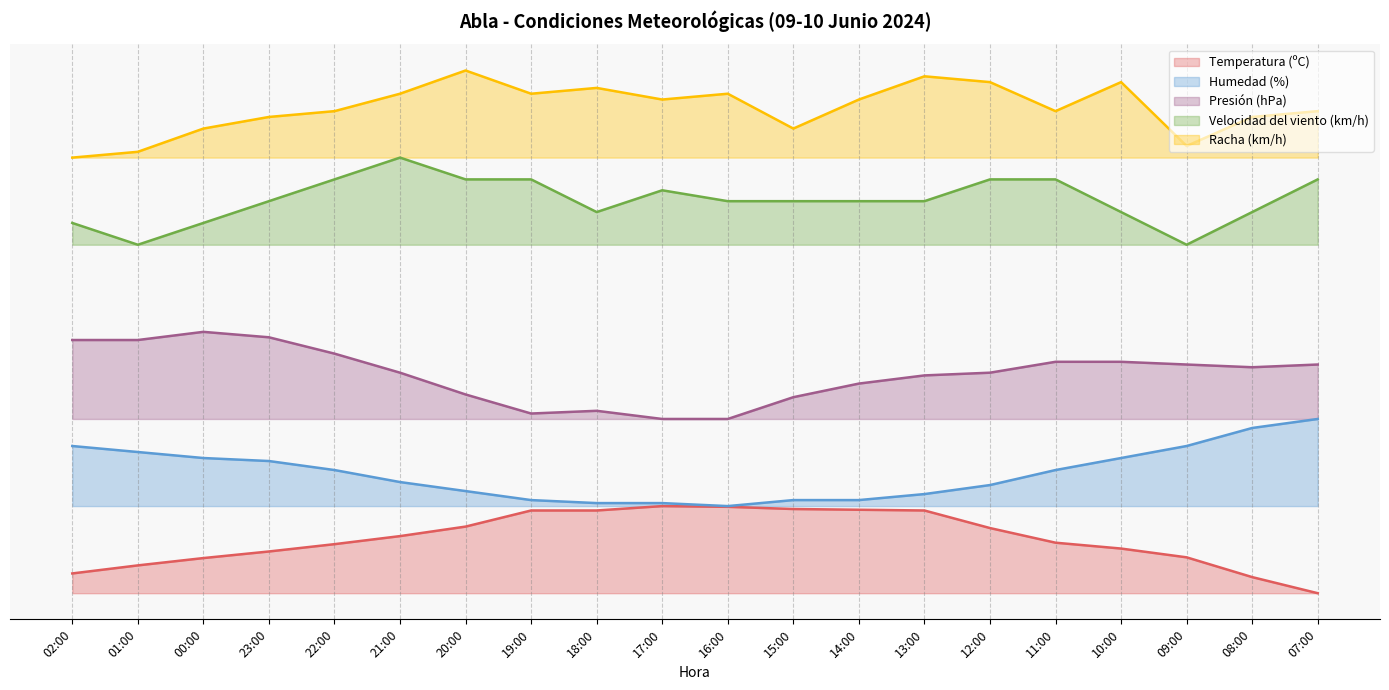

Which category has the lowest value across all series?

07:00